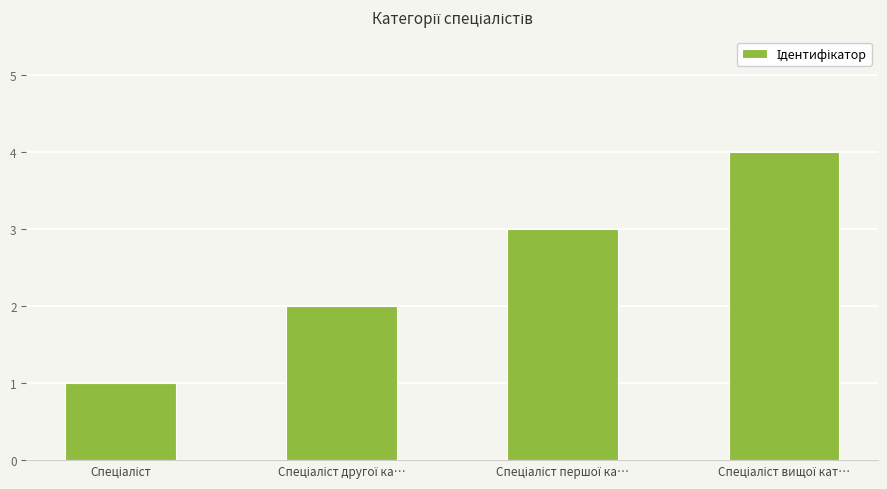

Reading left to right, what are all the values shown in this chart?

1	2	3	4